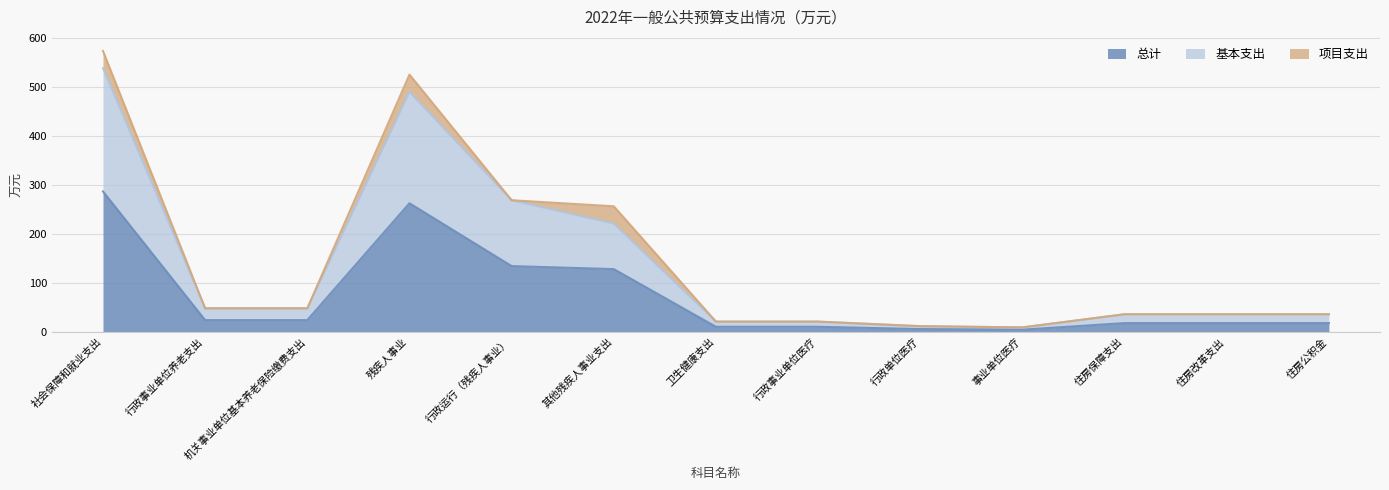

Which series changed the most between 行政事业单位医疗 and 行政单位医疗?

基本支出